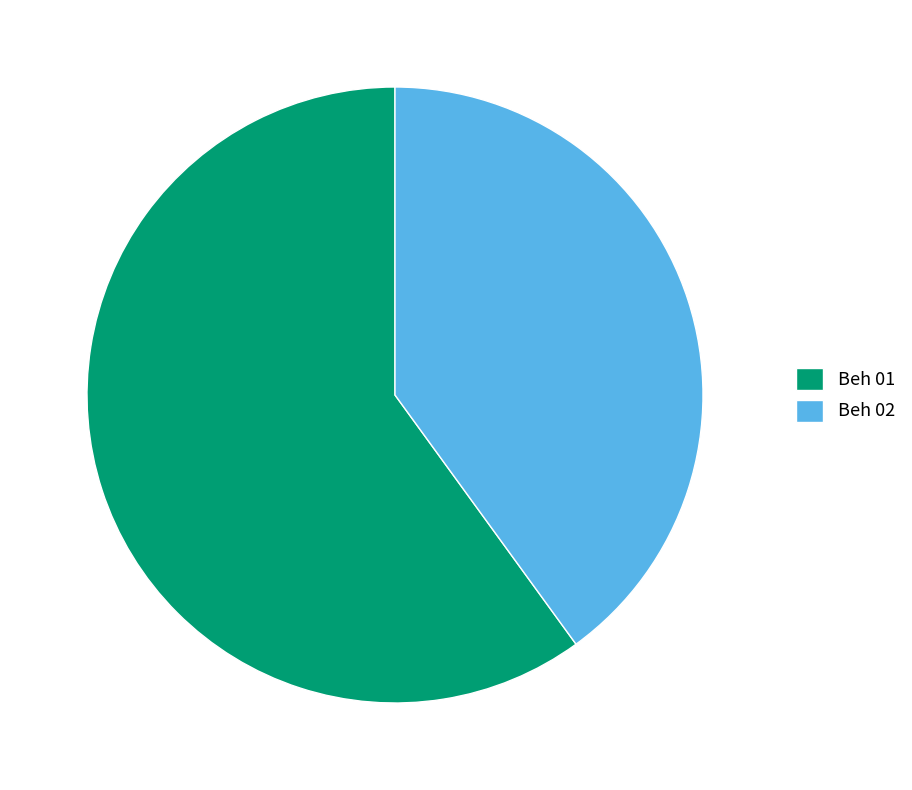

Approximately how many times larger is the value at Beh 01 compared to Beh 02?

1.5